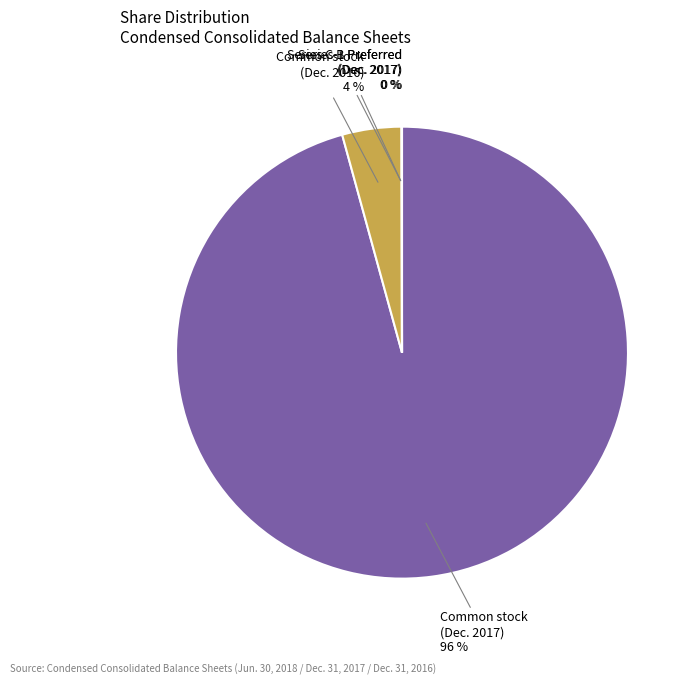

To the nearest percent, what is the difference between the largest and smallest slice percentages?

96%